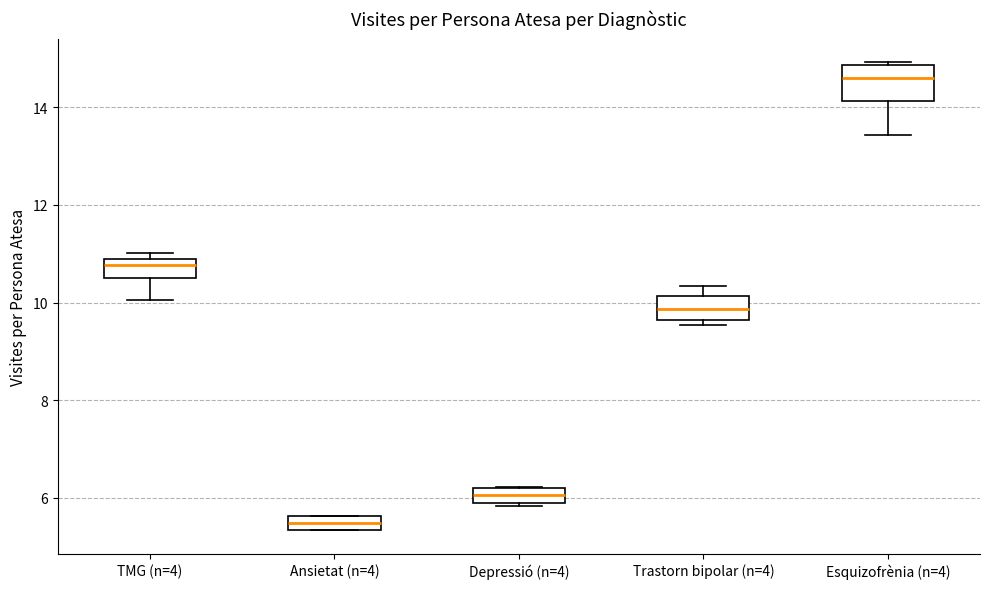

Where is the upper edge of the box for Trastorn bipolar (n=4) on the y-axis? The values are not printed on the chart, so give them approximately, as read against the axis.

10.2